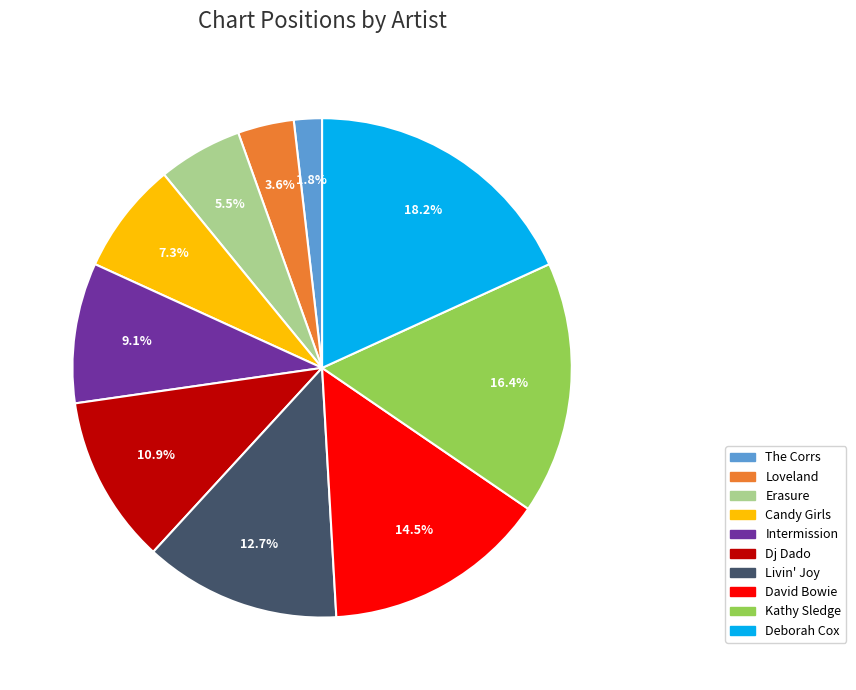

What is the ratio of the value at Candy Girls to the value at Erasure?

1.3